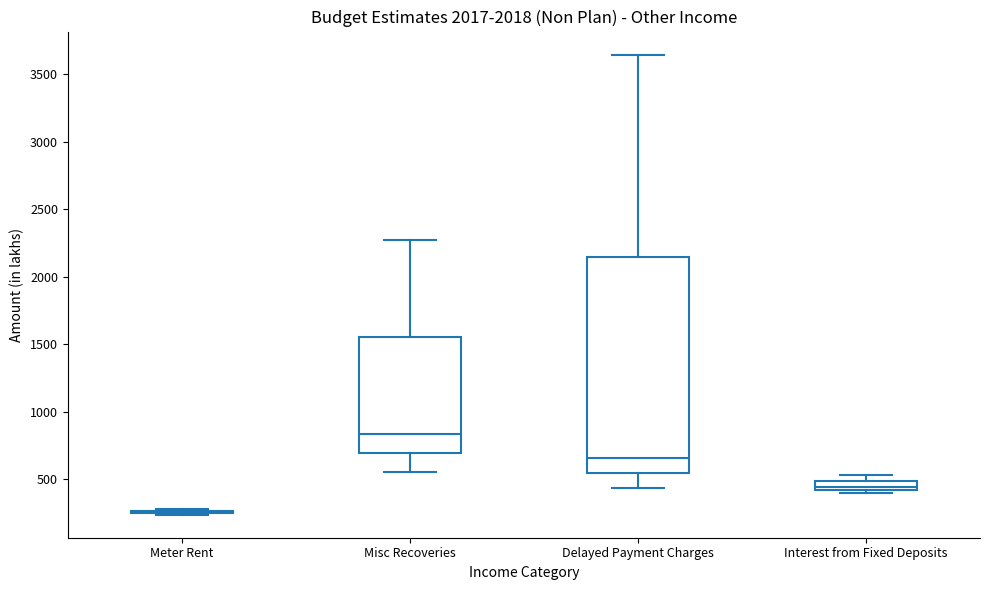

Where does the median line of the box for Interest from Fixed Deposits sit on the y-axis? The values are not printed on the chart, so give them approximately, as read against the axis.

450